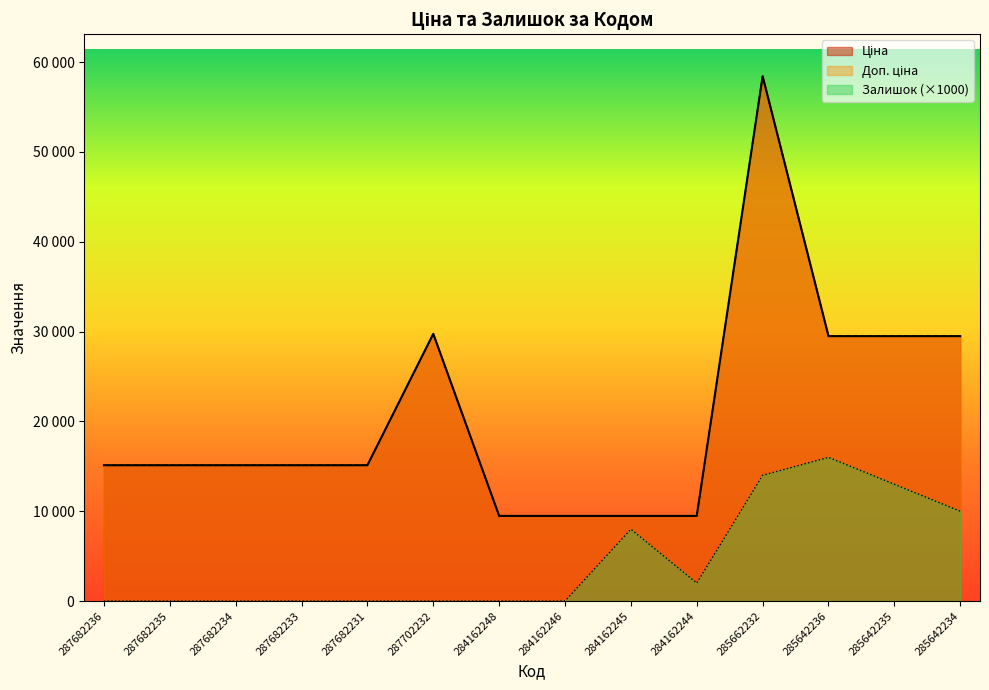

Where does the Ціна series first go above 15120?

287702232